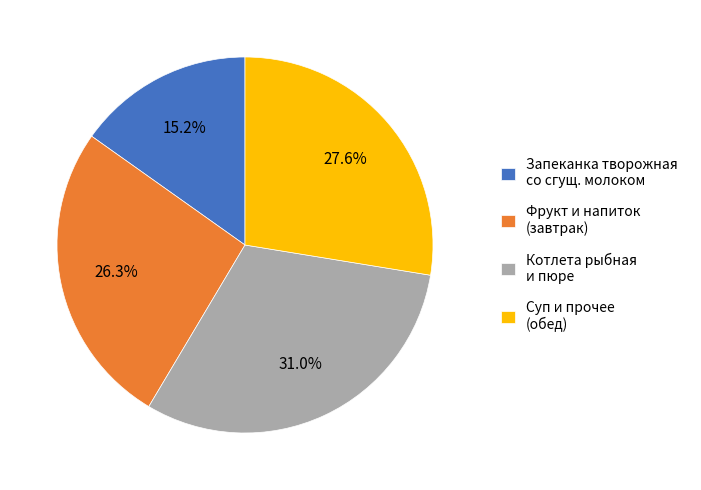

What percentage is NOT represented by Фрукт и напиток (завтрак)?

73.7%